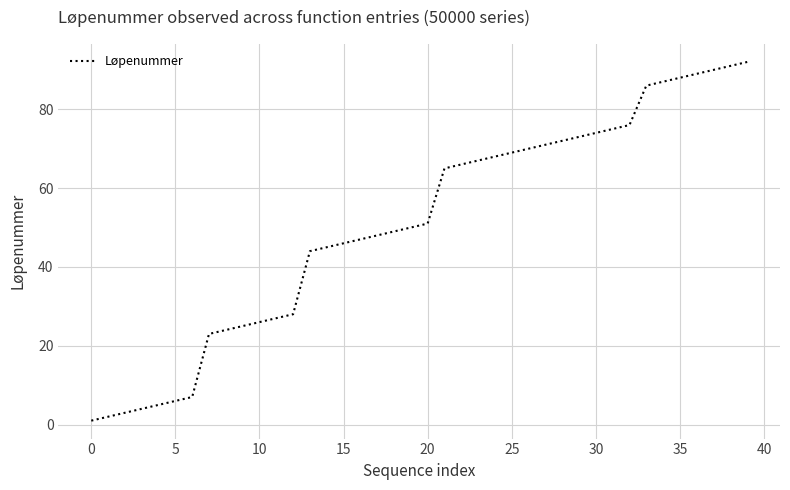

How many series are shown in this chart?

1